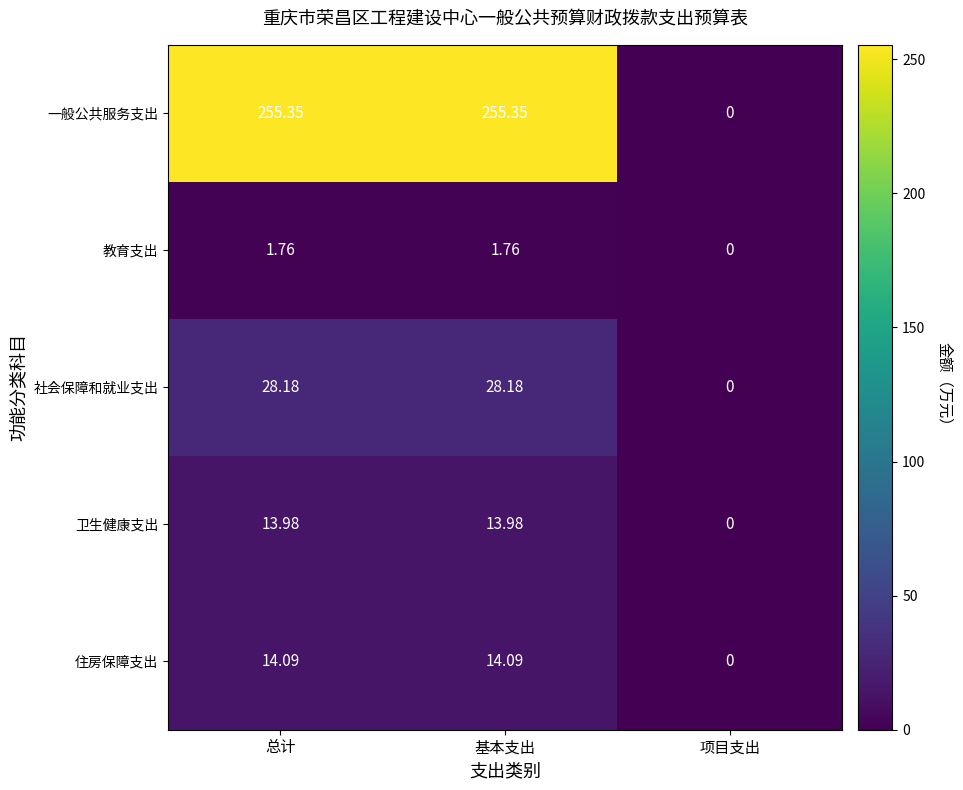

How many categories are shown in the chart?

3